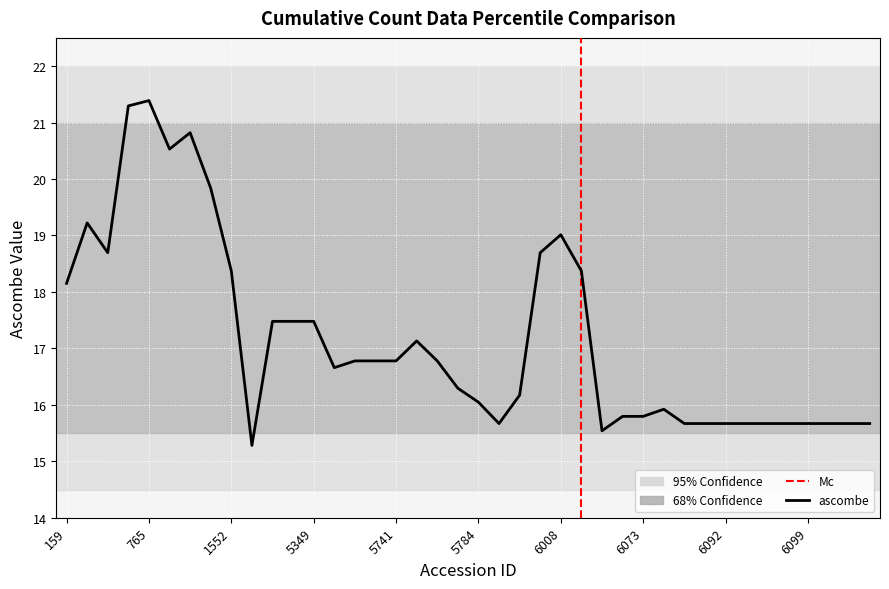

List the labels in order of value, smallest first.

4958, 6040, 5800, 6085, 6090, 6092, 6094, 6097, 6098, 6099, 6105, 6106, 6107, 6042, 6073, 6074, 5784, 5811, 5779, 5353, 5486, 5577, 5741, 5772, 5768, 5151, 5165, 5349, 159, 1552, 6025, 403, 5856, 6008, 265, 772, 766, 768, 763, 765